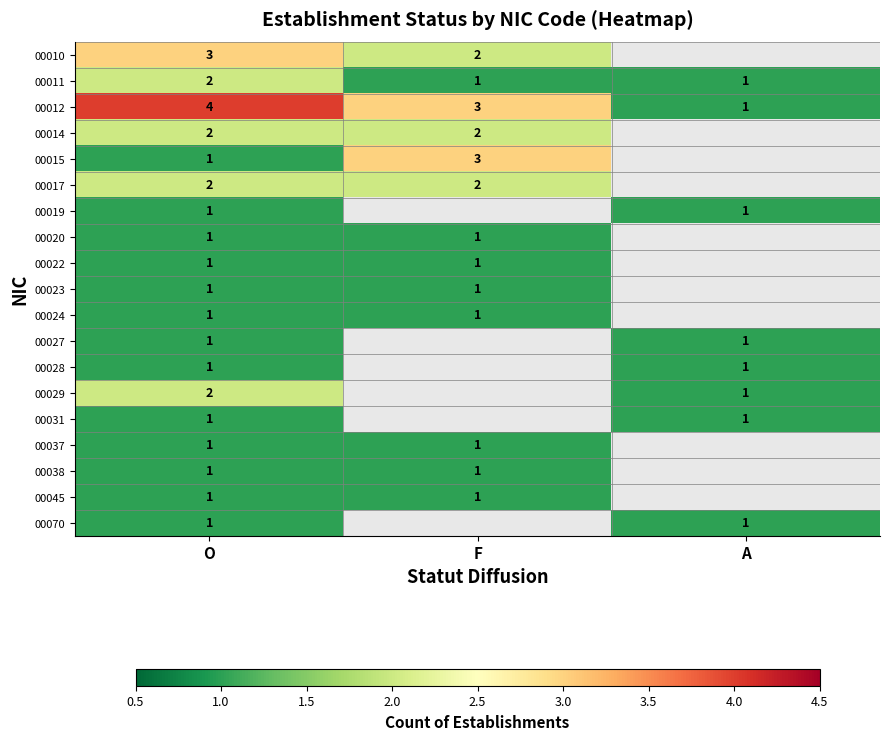

What is the difference between the highest and lowest values at O?

3